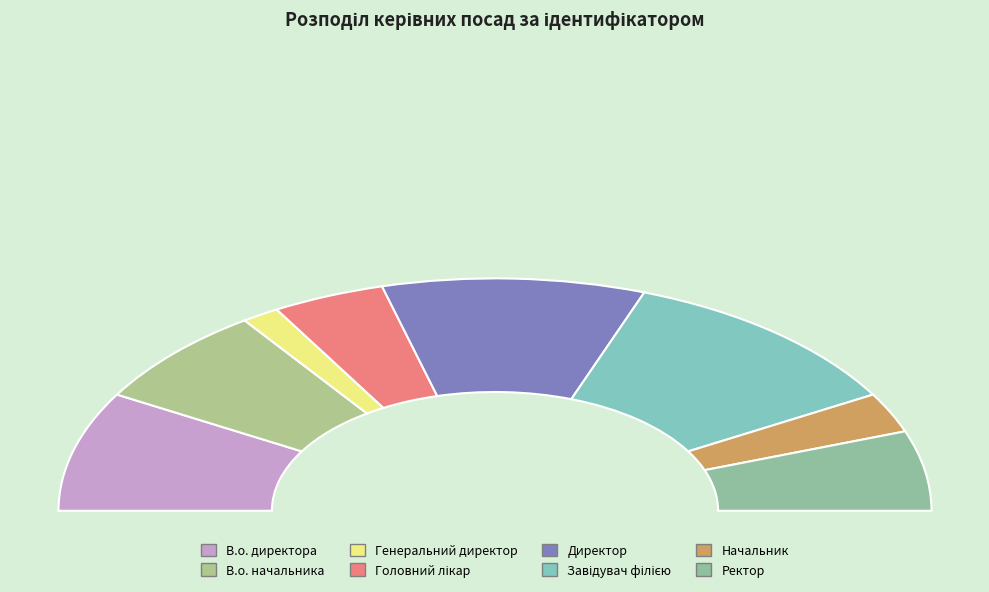

How many slices are in this pie chart?

8